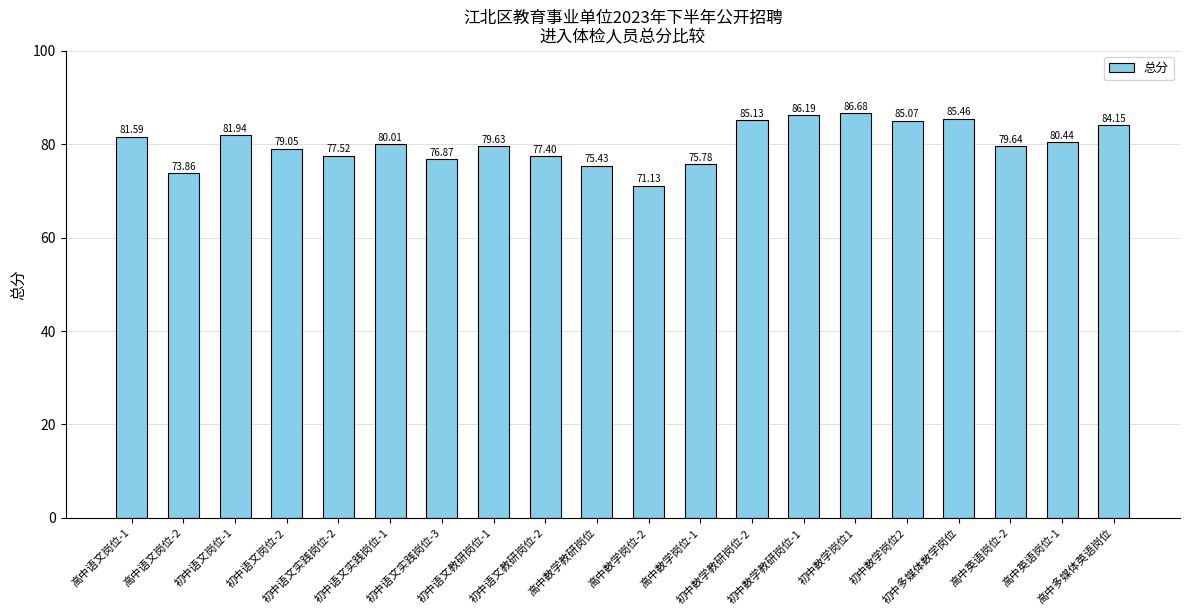

List the labels in order of value, smallest first.

高中数学岗位-2, 高中语文岗位-2, 高中数学教研岗位, 高中数学岗位-1, 初中语文实践岗位-3, 初中语文教研岗位-2, 初中语文实践岗位-2, 初中语文岗位-2, 初中语文教研岗位-1, 高中英语岗位-2, 初中语文实践岗位-1, 高中英语岗位-1, 高中语文岗位-1, 初中语文岗位-1, 高中多媒体英语岗位, 初中数学岗位2, 初中数学教研岗位-2, 初中多媒体数学岗位, 初中数学教研岗位-1, 初中数学岗位1